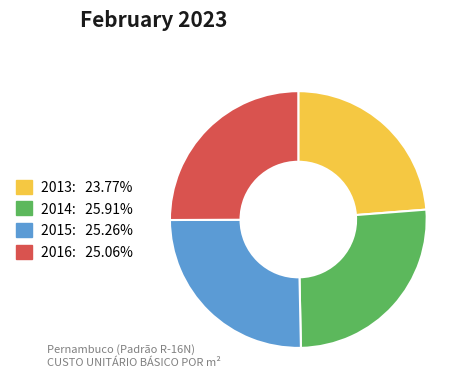

The 2015 slice represents 38% of the pie. True or false?

False